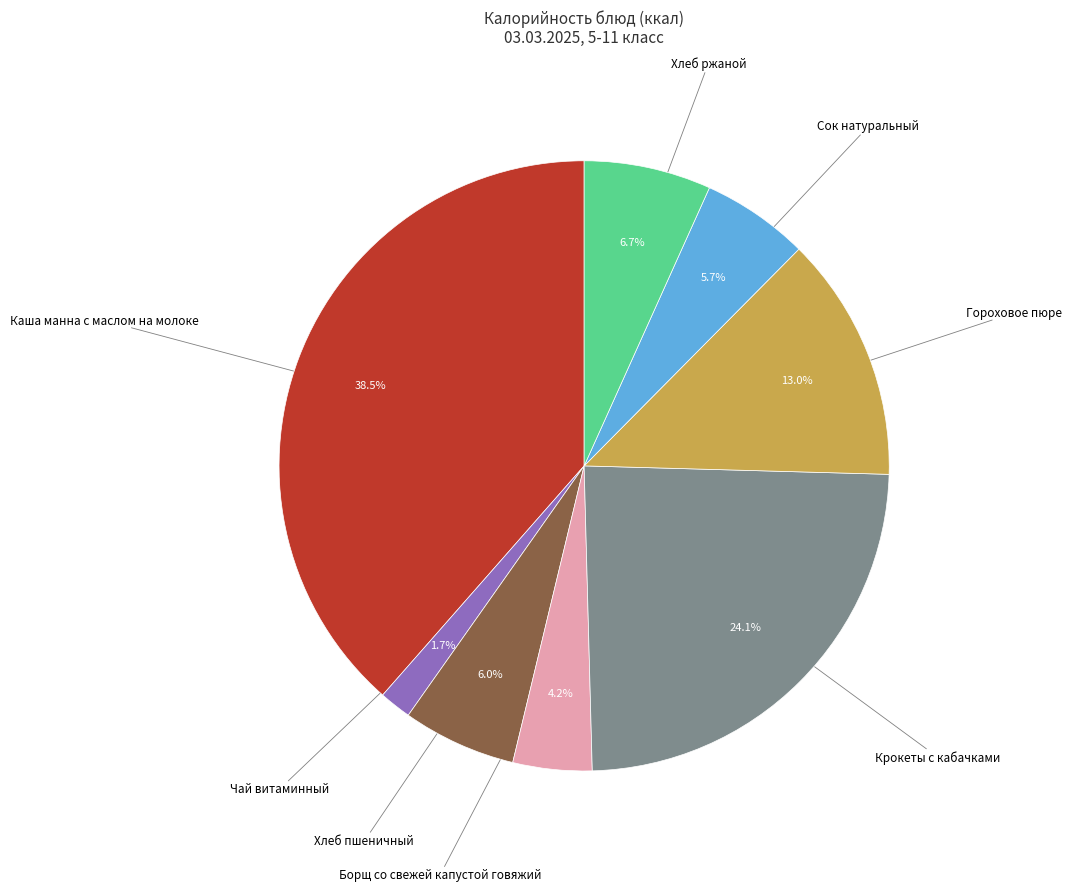

To the nearest percent, what is the average slice percentage?

12%